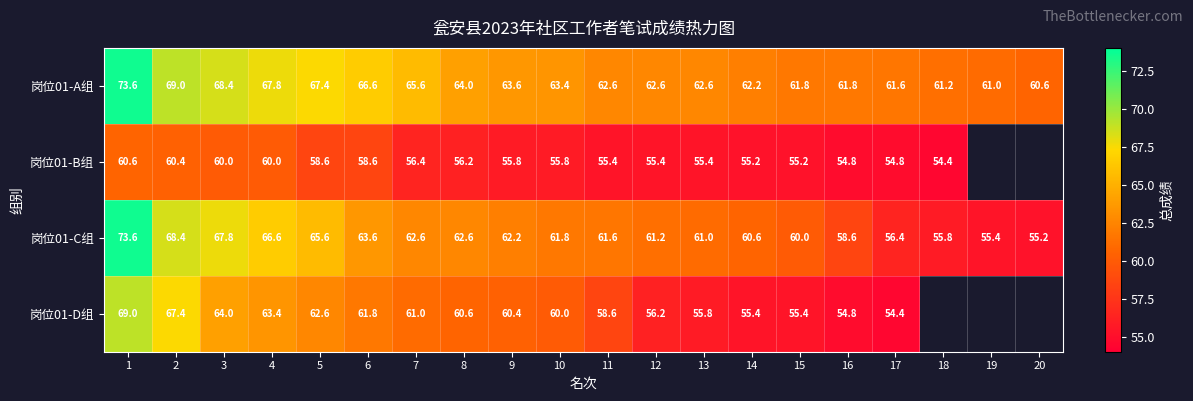

Is the value of 岗位01-C组 at 1 greater than the value of 岗位01-A组 at 6?

Yes